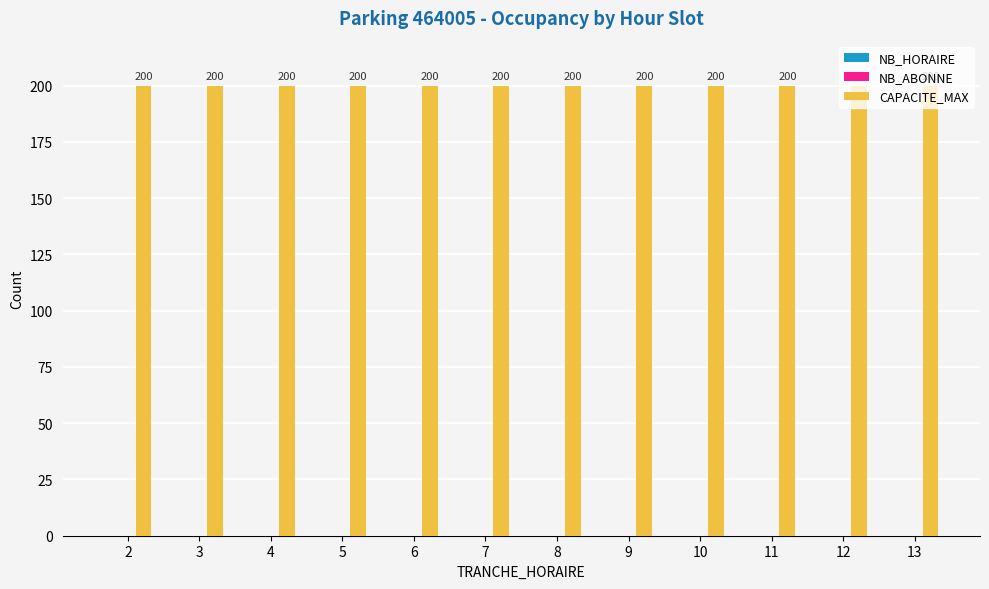

What are all the series names shown in the legend?

NB_HORAIRE, NB_ABONNE, CAPACITE_MAX